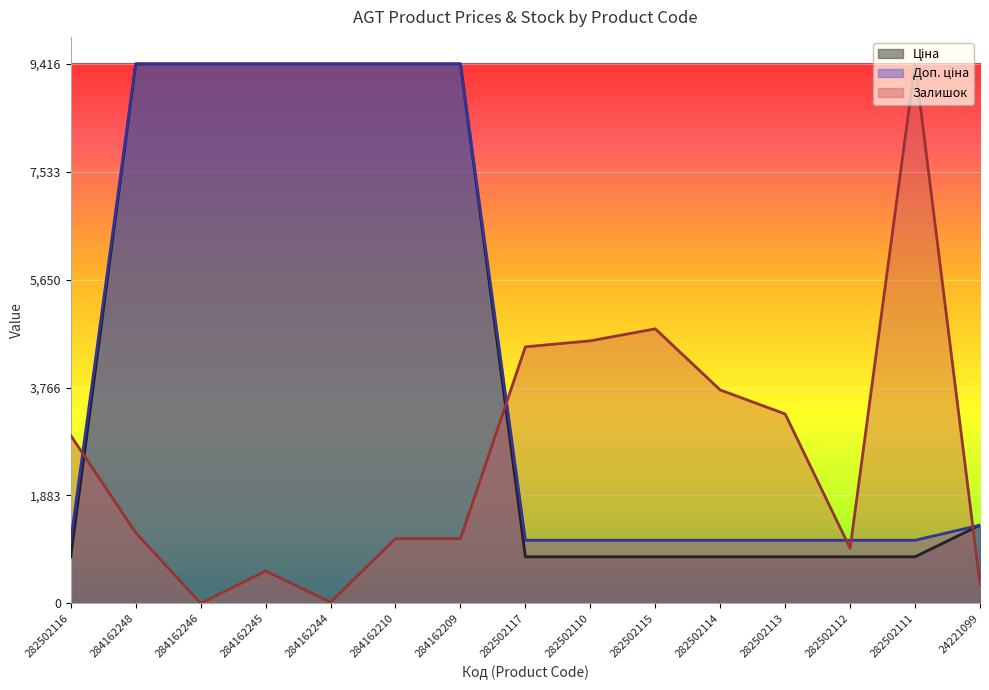

Between 282502117 and 282502110, which is larger?

282502117